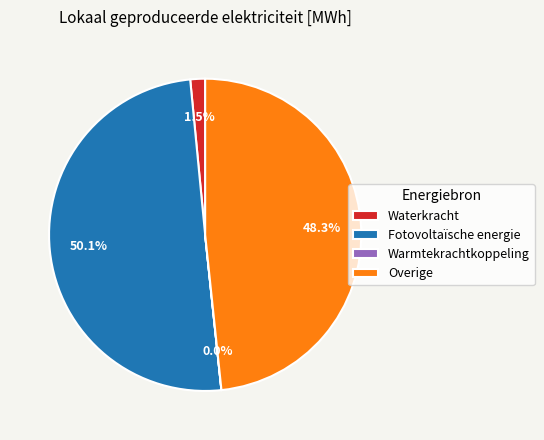

What portion of the pie excludes Waterkracht?

98.5%